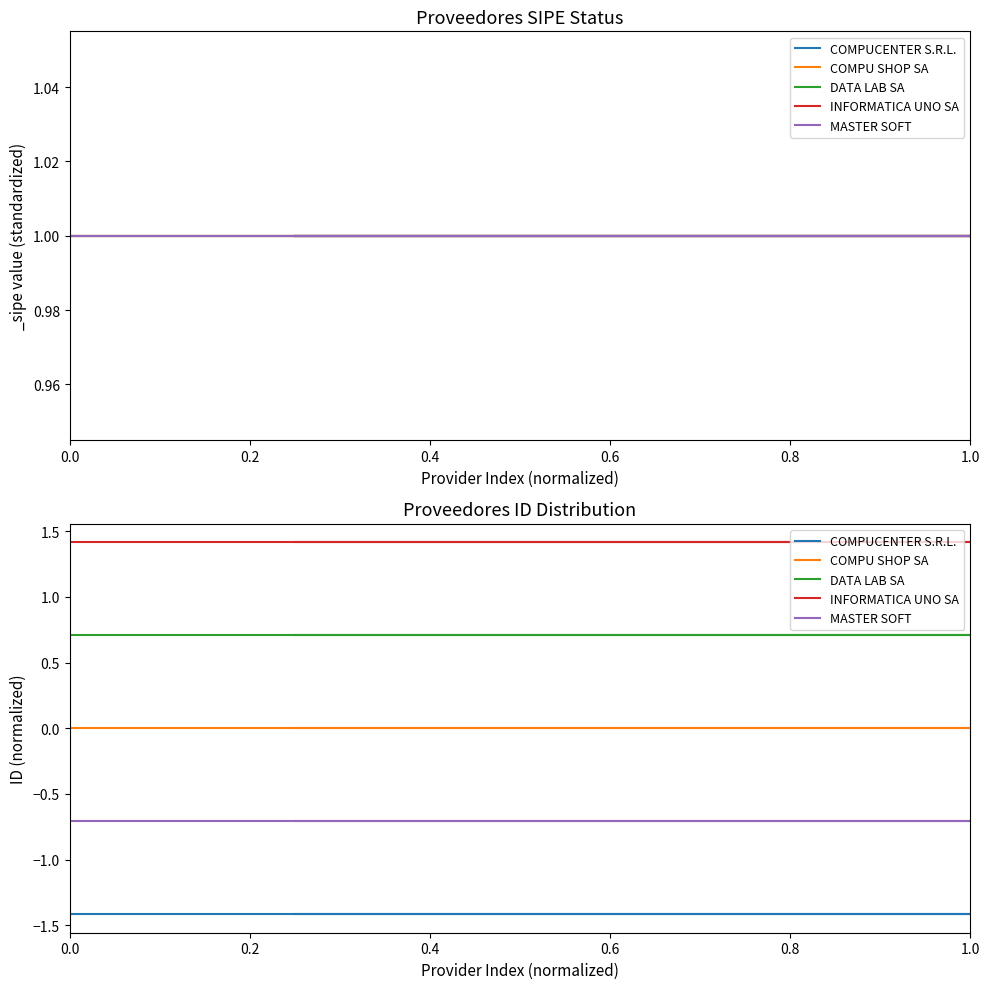

Rank the series by their average value, from highest to lowest.

INFORMATICA UNO SA, DATA LAB SA, COMPU SHOP SA, MASTER SOFT, COMPUCENTER S.R.L.